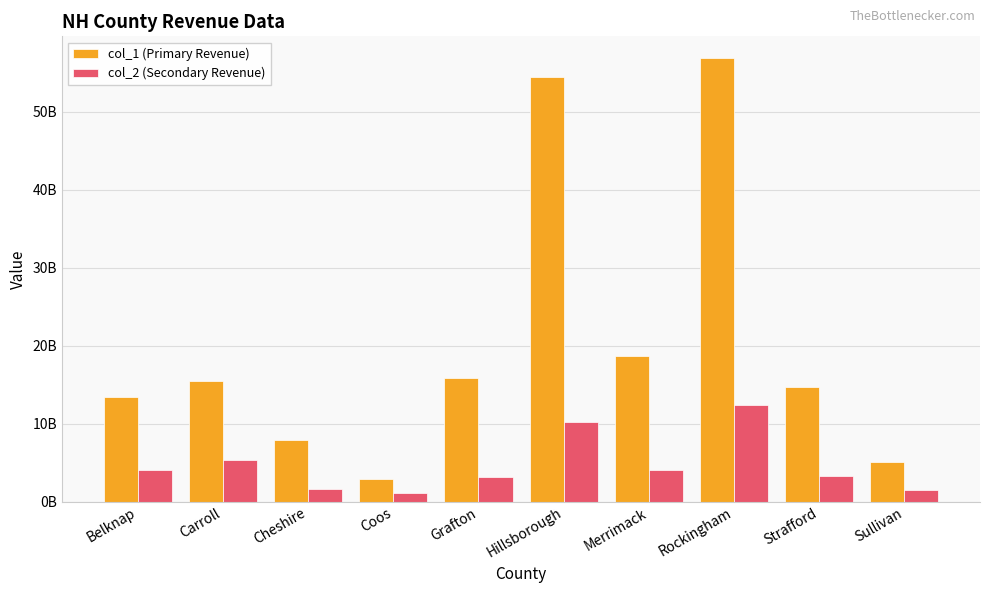

What is the label of the 10th bar from the right?

Belknap